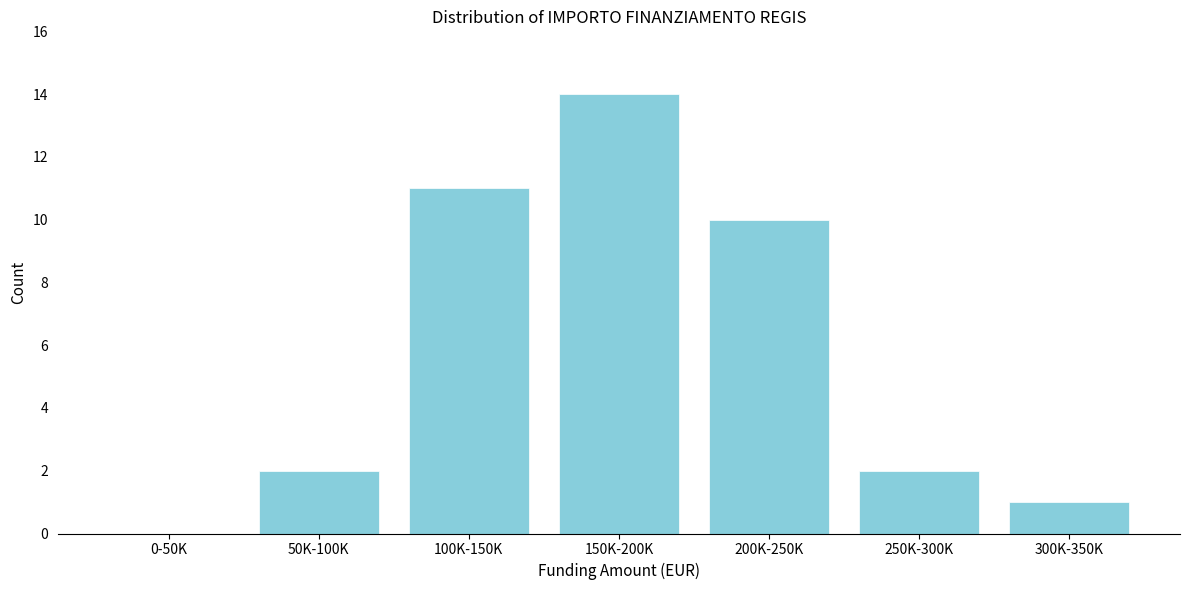

Reading left to right, list all the values displayed in this chart.

0-50K=0	50K-100K=2	100K-150K=11	150K-200K=14	200K-250K=10	250K-300K=2	300K-350K=1